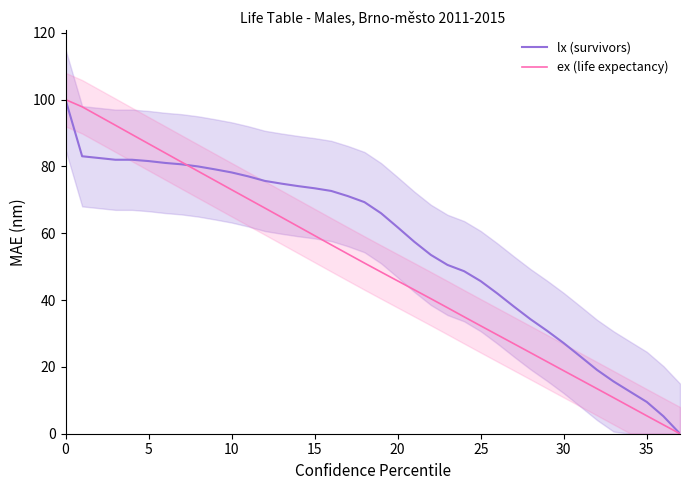

Between 34 and 23, which is larger?

23